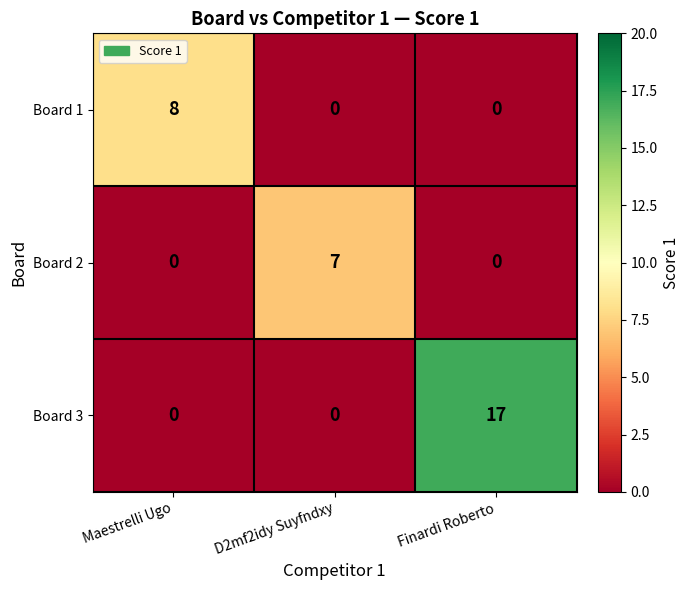

True or false: Board 3 has a value of 25 at Finardi Roberto.

False